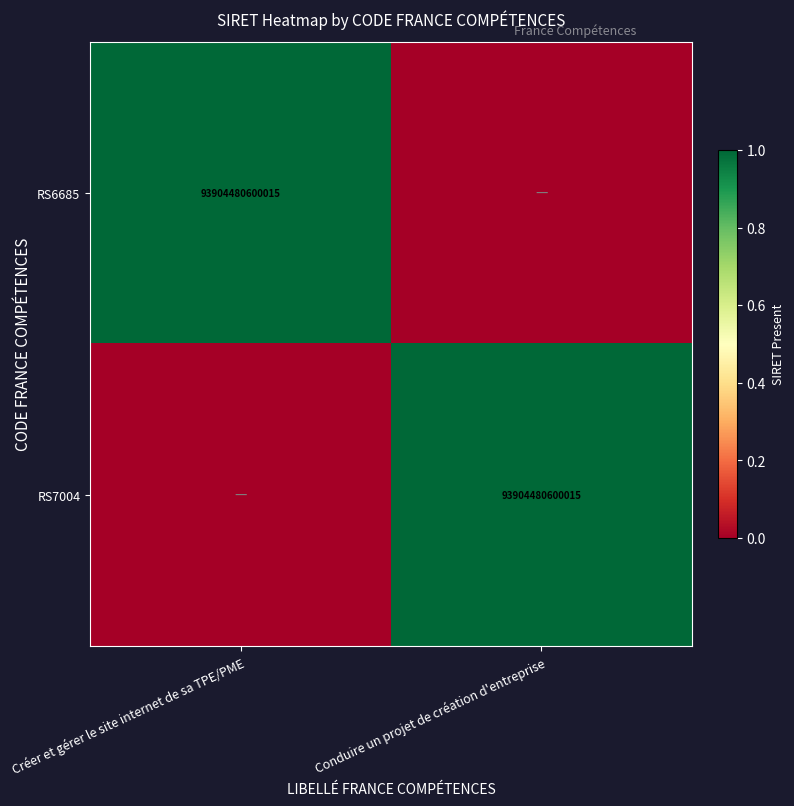

The RS6685 series shows 93904480600015 at Créer et gérer le site internet de sa TPE/PME. True or false?

True